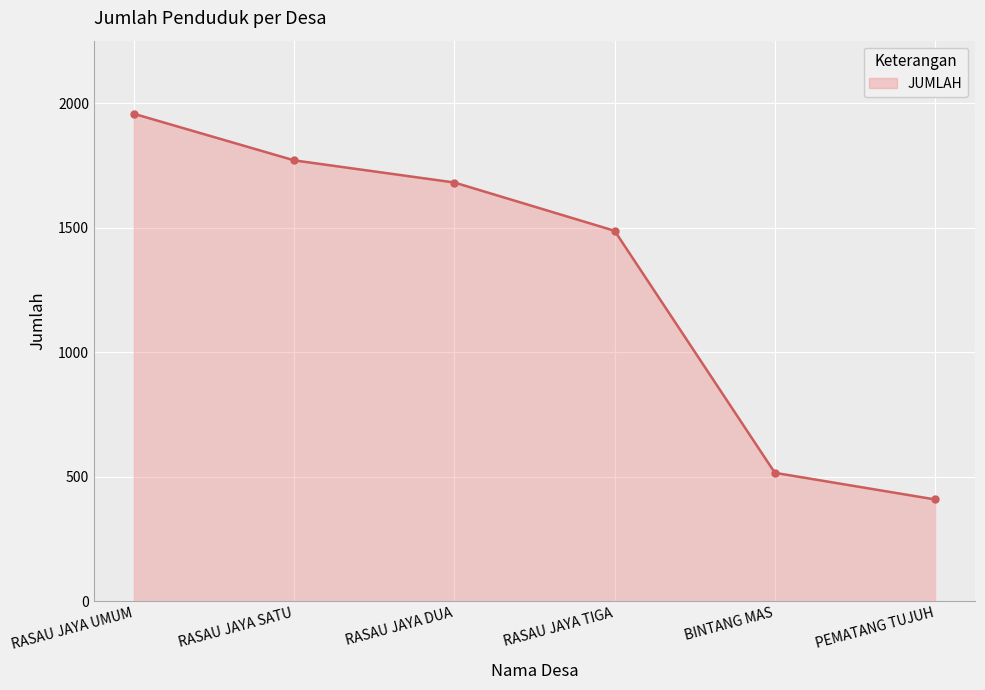

The chart shows a value of 1958 at RASAU JAYA UMUM. True or false?

True